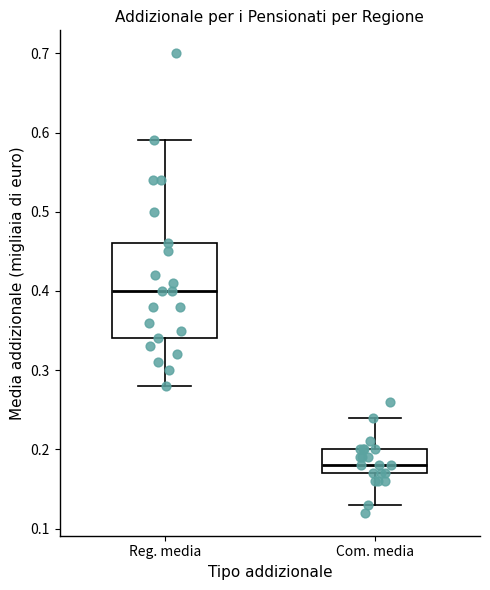

Where does the upper whisker of the box for Reg. media end on the y-axis? The values are not printed on the chart, so give them approximately, as read against the axis.

0.59